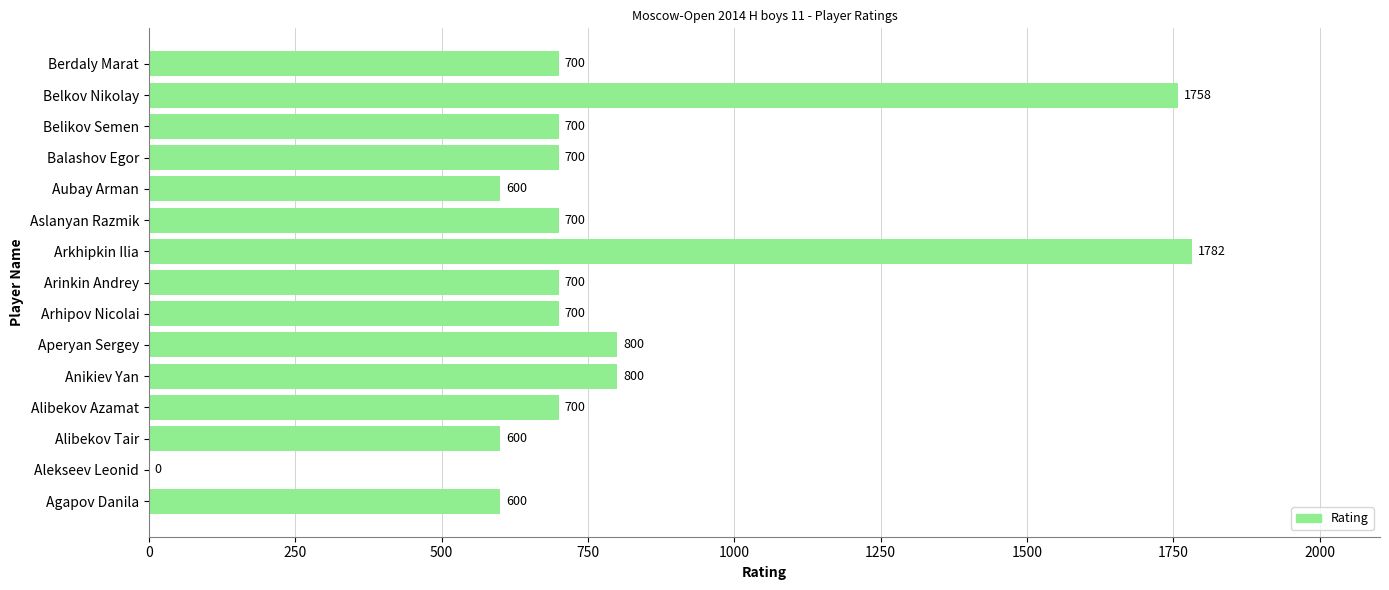

What is the approximate value at Anikiev Yan?

800